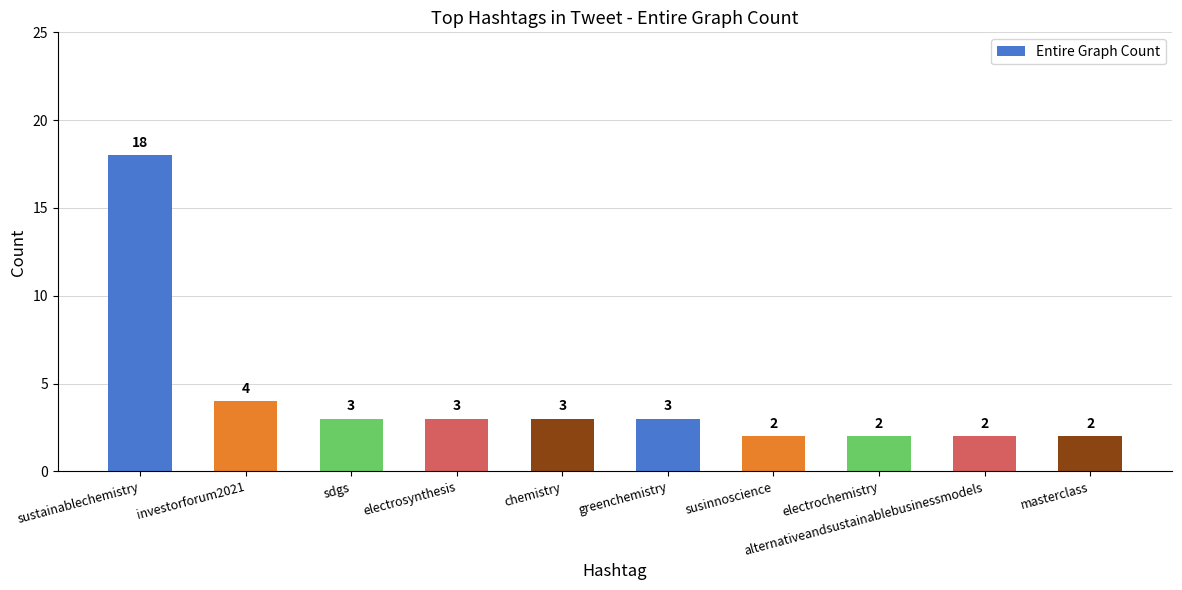

True or false: the data shows 5 at sdgs.

False